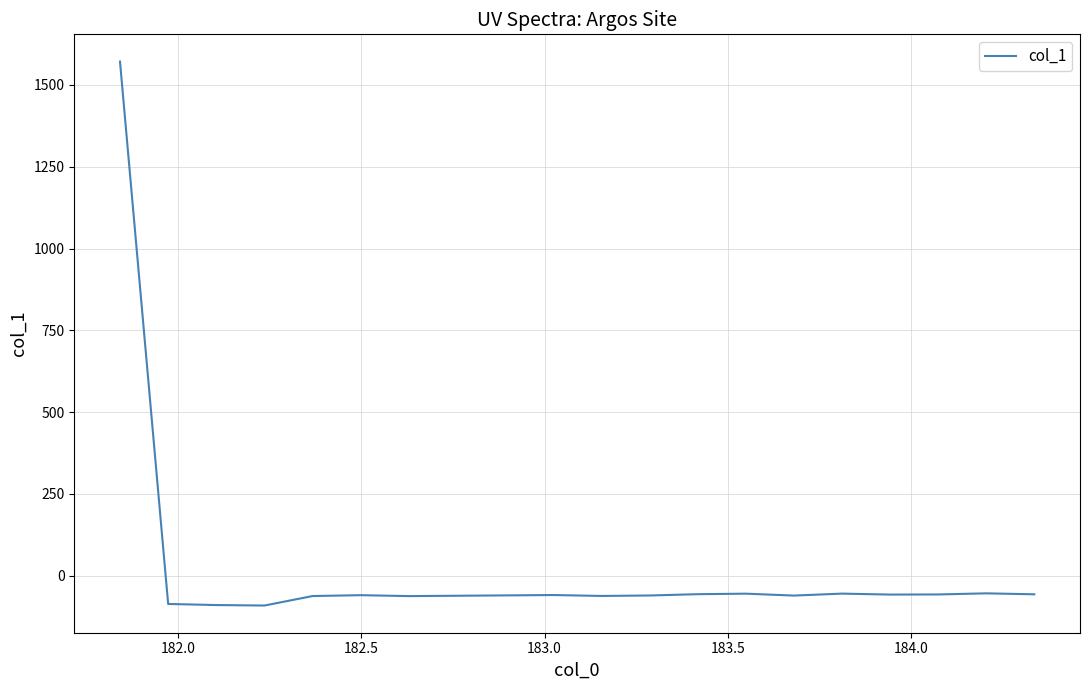

What is the difference between the maximum and minimum values?

1662.6